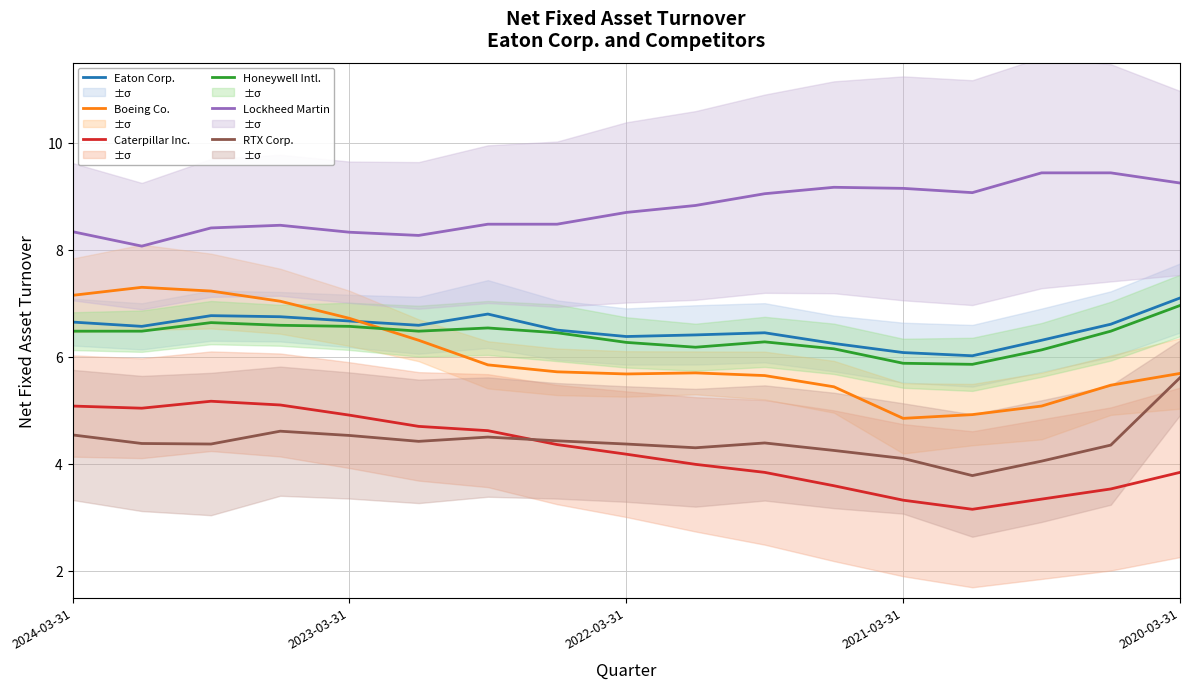

What is the lowest value of the Caterpillar Inc. series?

3.1